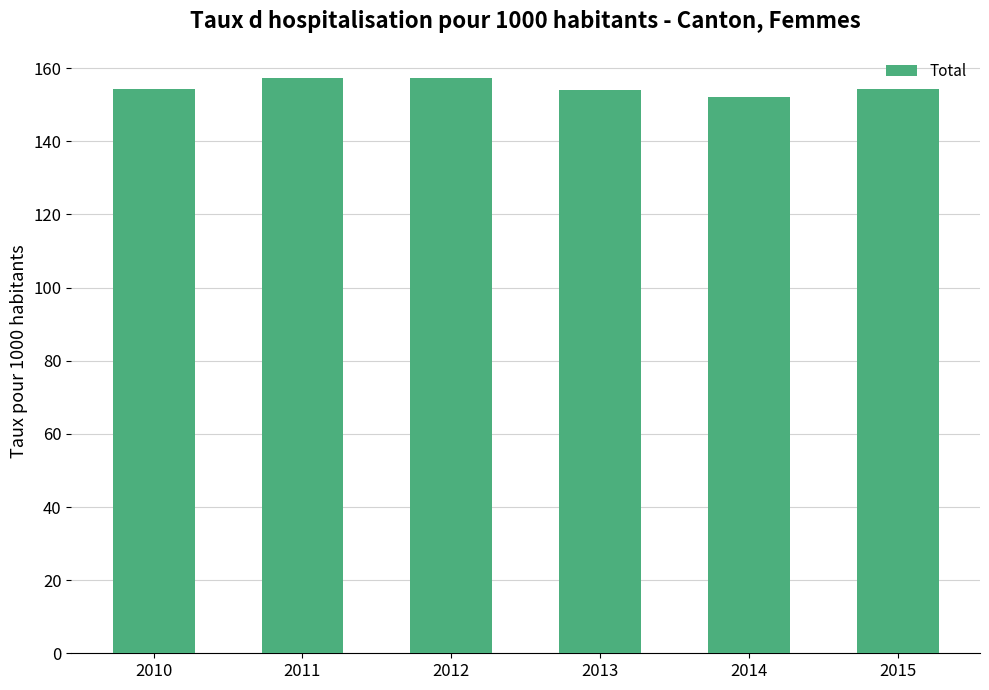

Does the chart contain any negative values?

No